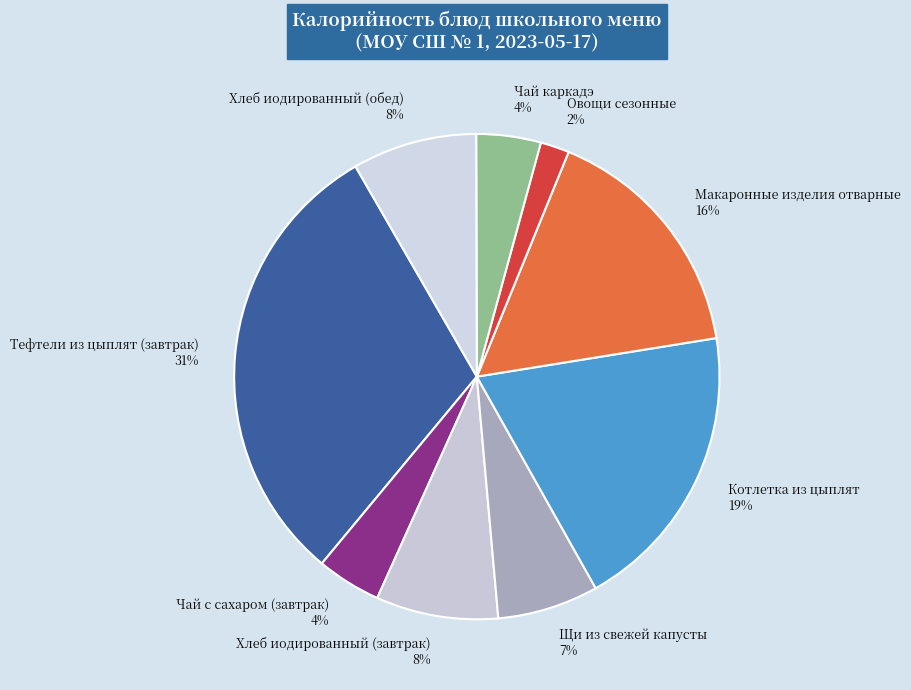

How many segments does this pie chart have?

9